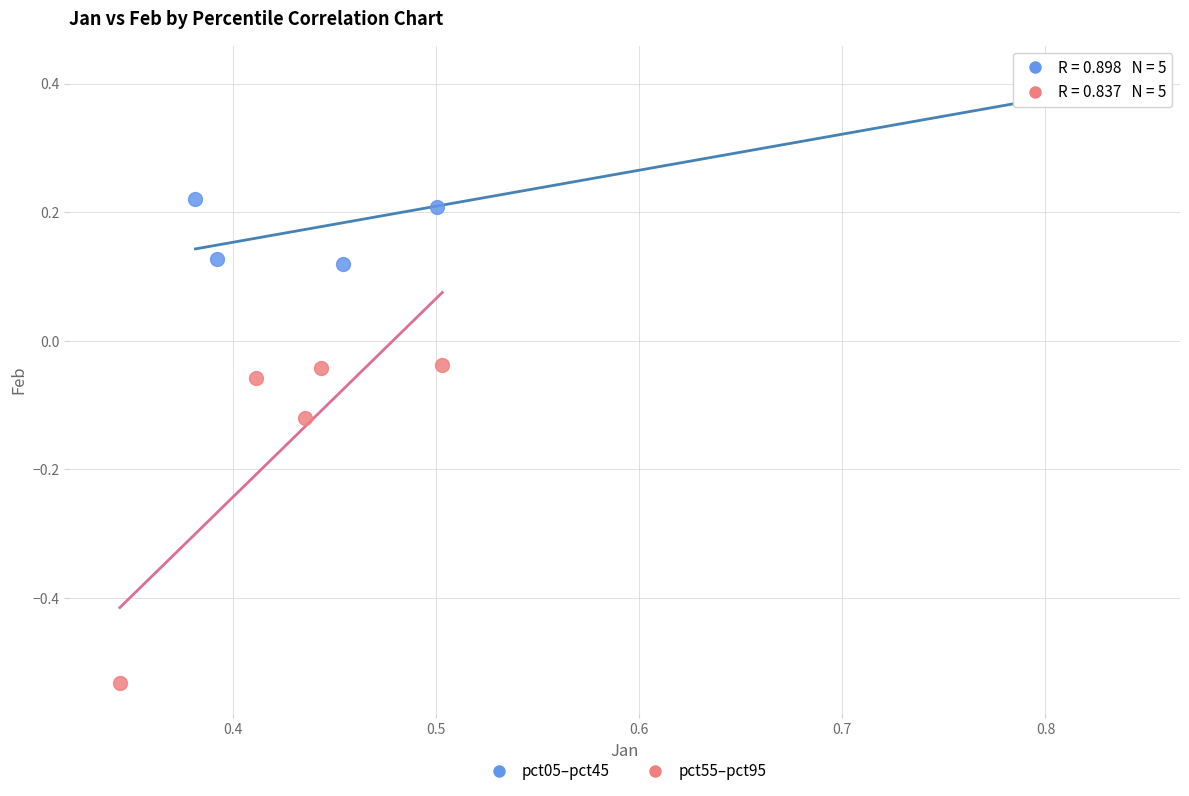

Which series contains the lowest Y value?

pct55–pct95